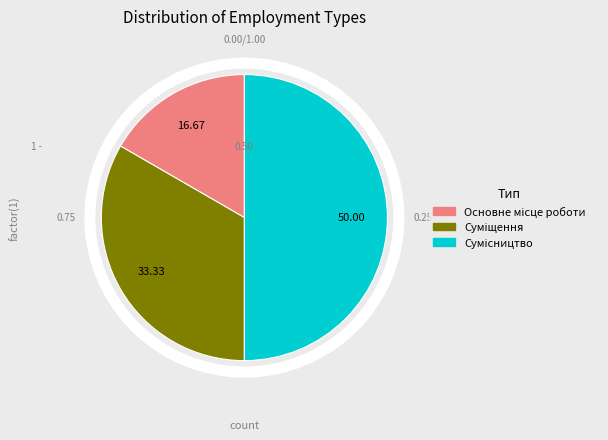

Count the number of slices in the pie.

3